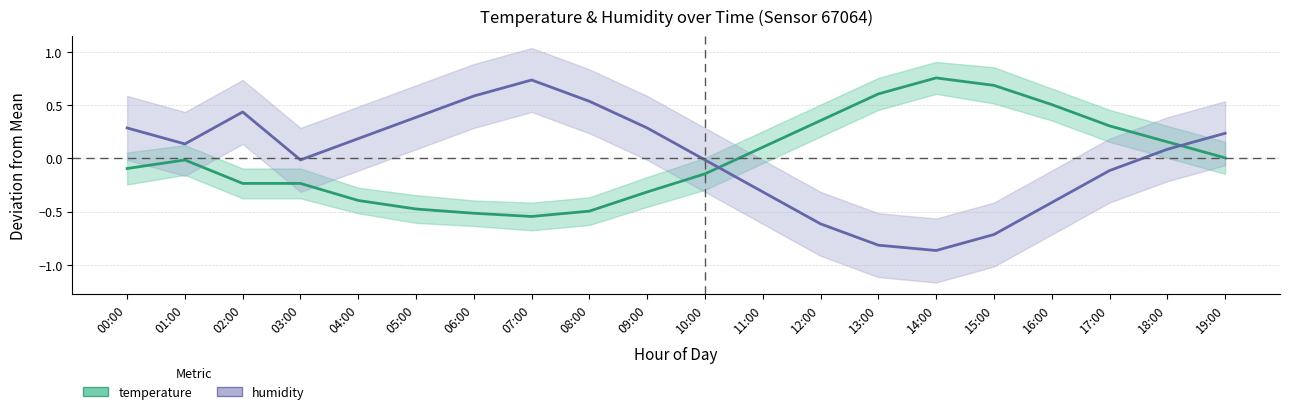

What is the approximate value of humidity at 19:00?

0.2